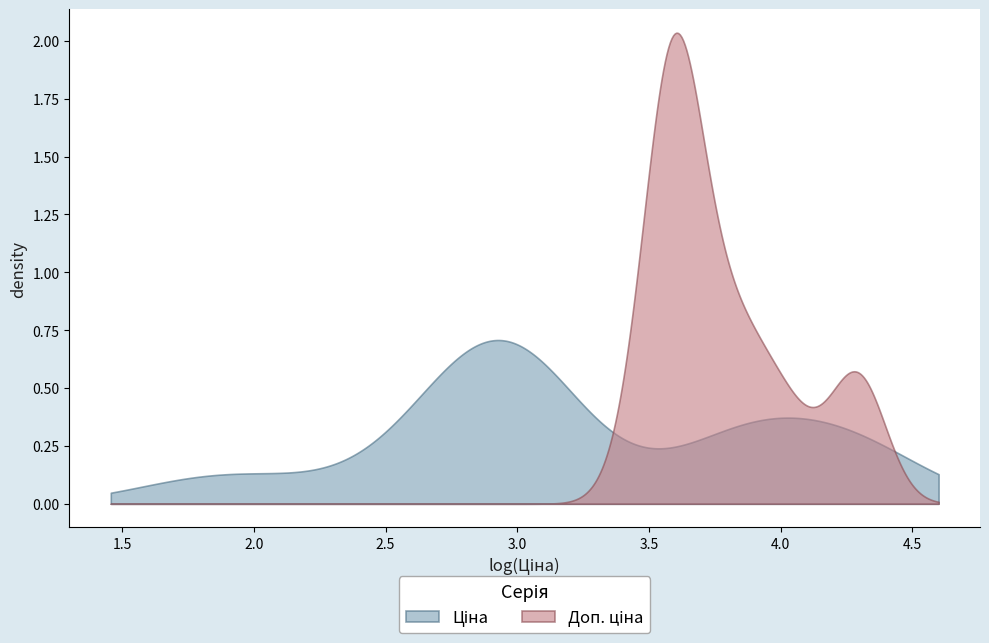

What is the value of the Ціна point at the 39th from the left?

694.3